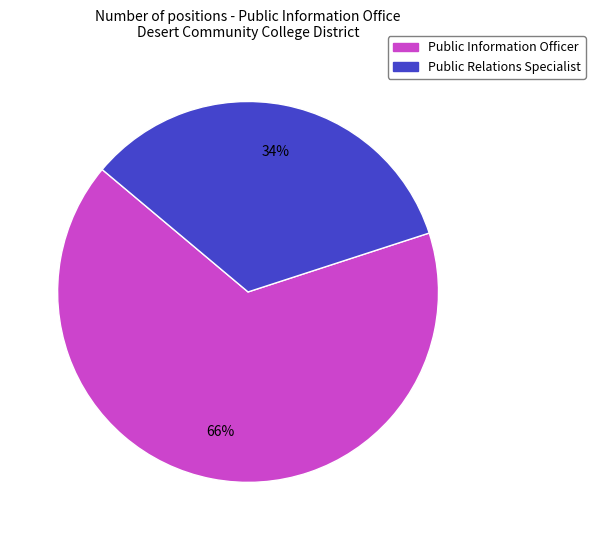

To the nearest percent, what percentage of the pie is Public Information Officer?

66%